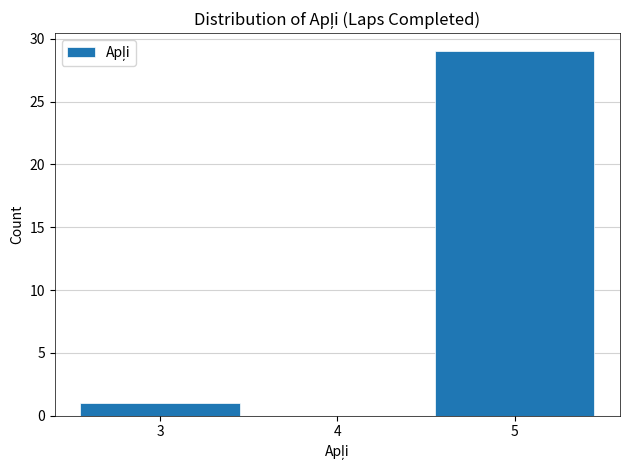

Reading left to right, list every bar in this chart as the range it spans on the x-axis followed by its height. The values are not printed on the chart, so give them approximately, as read against the axis.

2.5 to 3.5: 1
3.5 to 4.5: 0
4.5 to 5.5: 29